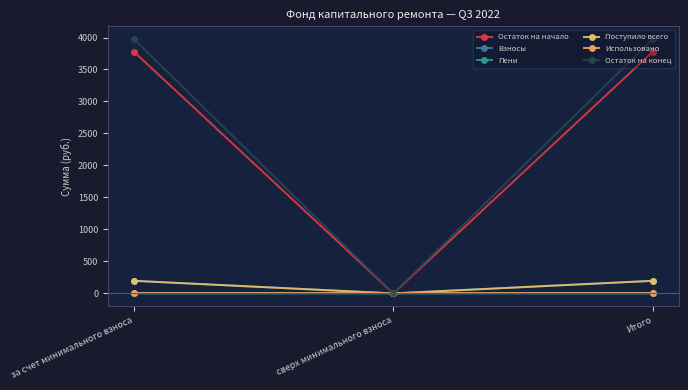

The value of Поступило всего at Итого is 196.8. True or false?

True